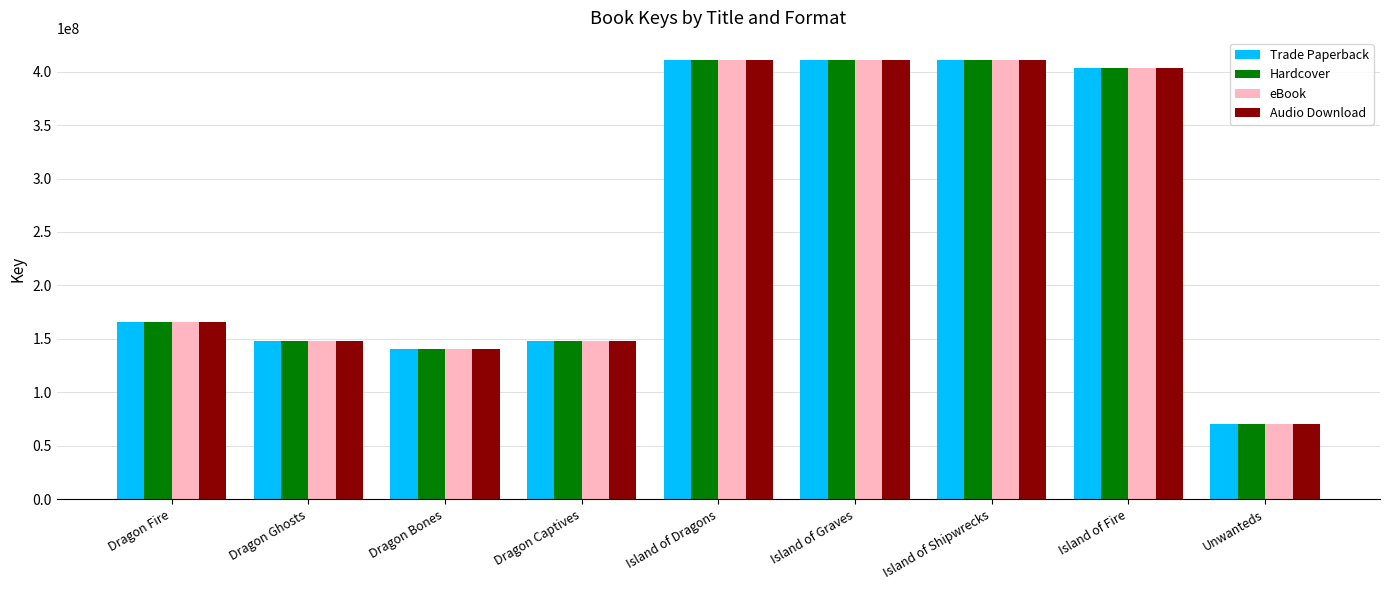

What is the total value across all series at Dragon Captives?

592104984